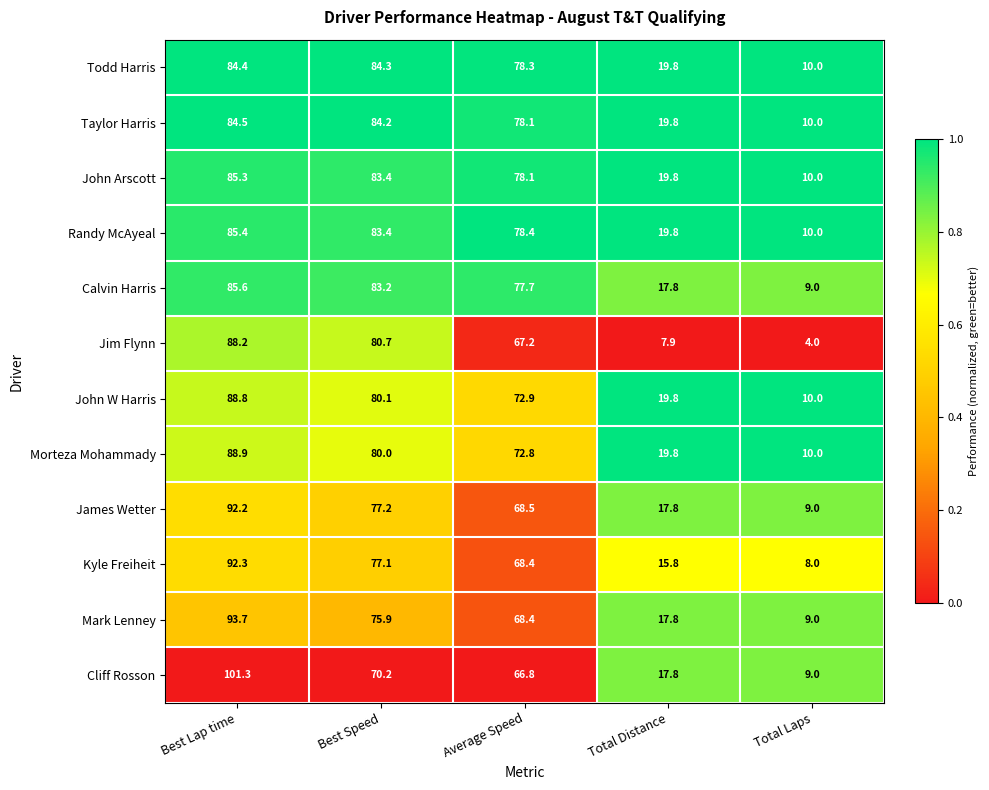

What is the spread (max minus min) of values at Total Laps?

6.0